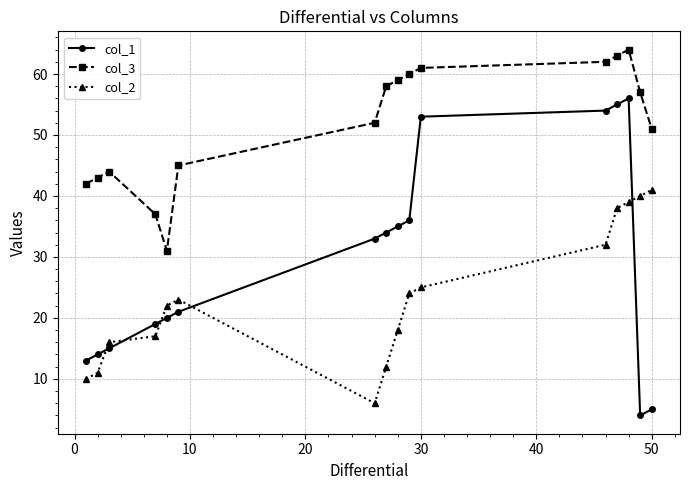

What is the difference between the maximum and second lowest values in the col_2 series?

31